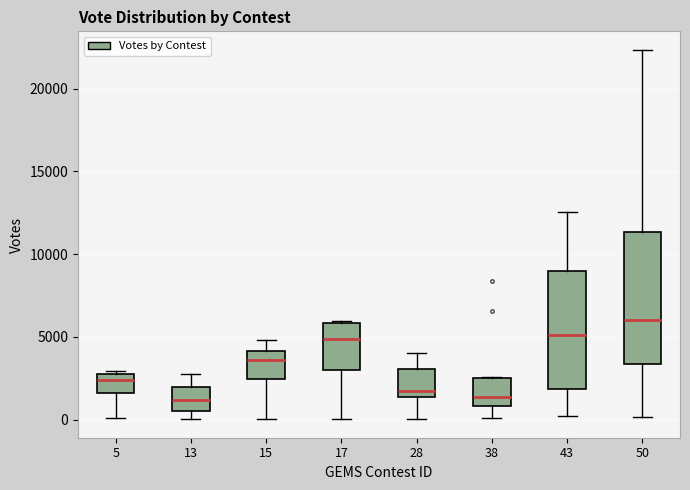

Reading left to right, read every box against the y-axis: the position of its median line, the range the box covers, and the ends of its whiskers. The values are not printed on the chart, so give them approximately, as read against the axis.

5: median 2500 (just below the box's upper edge), box 1500 to 2500, whiskers 0 to 3000
13: median 1000, box 500 to 2000, whiskers 0 to 2500
15: median 3500, box 2500 to 4000, whiskers 0 to 5000
17: median 5000, box 3000 to 6000, whiskers 0 to 6000
28: median 1500 (just above the box's lower edge), box 1500 to 3000, whiskers 0 to 4000
38: median 1500, box 1000 to 2500, whiskers 0 to 2500
43: median 5000, box 2000 to 9000, whiskers 0 to 12500
50: median 6000, box 3500 to 11500, whiskers 0 to 22500